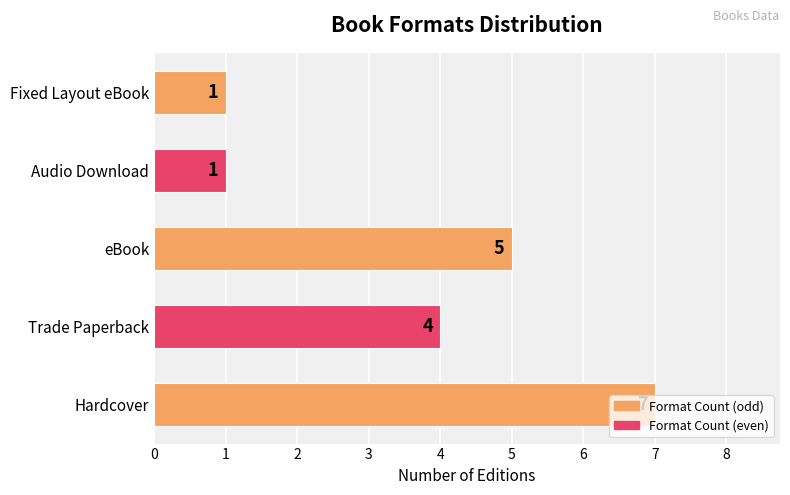

The chart shows a value of 5 at eBook. True or false?

True